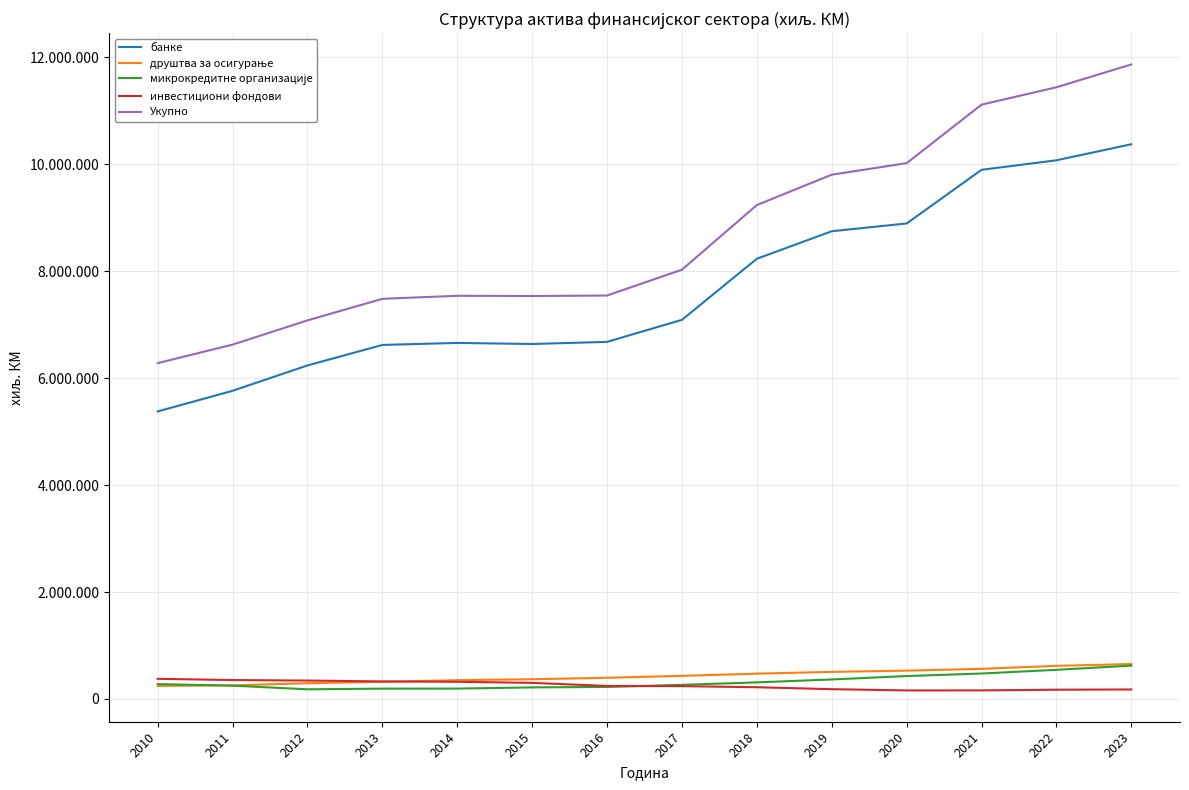

True or false: друштва за осигурање has a value of 254520 at 2015.

False